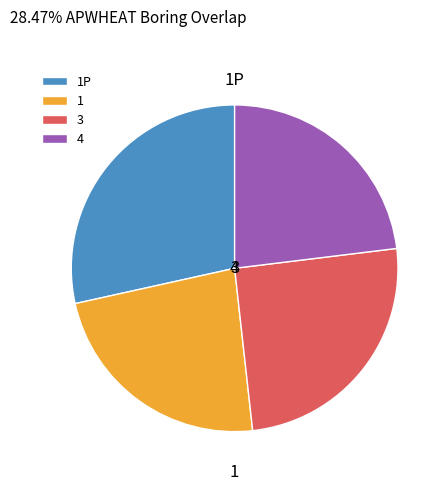

Is the sum of 4 and 1 greater than half?

No